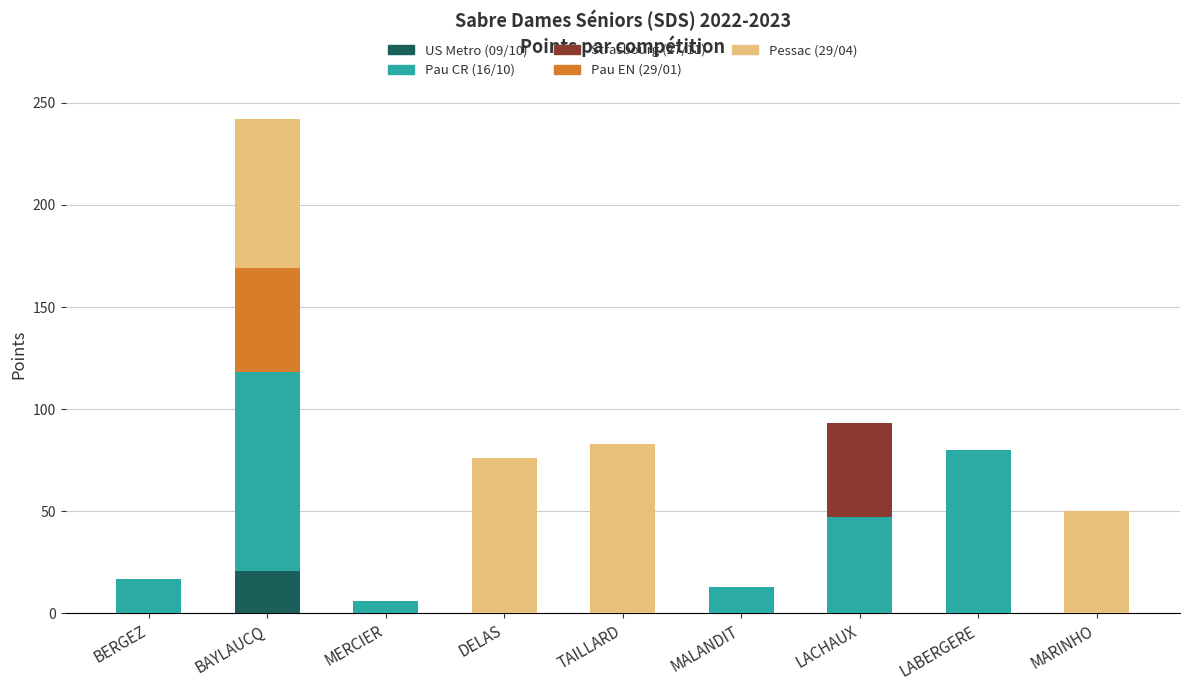

Does the chart contain stacked bars?

Yes